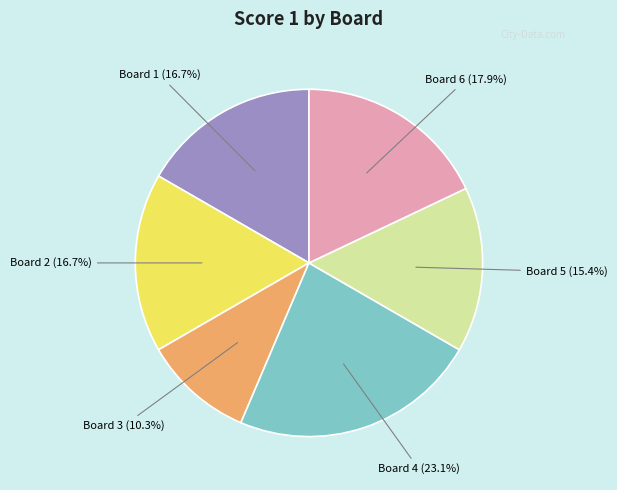

Does any single category account for the majority?

No